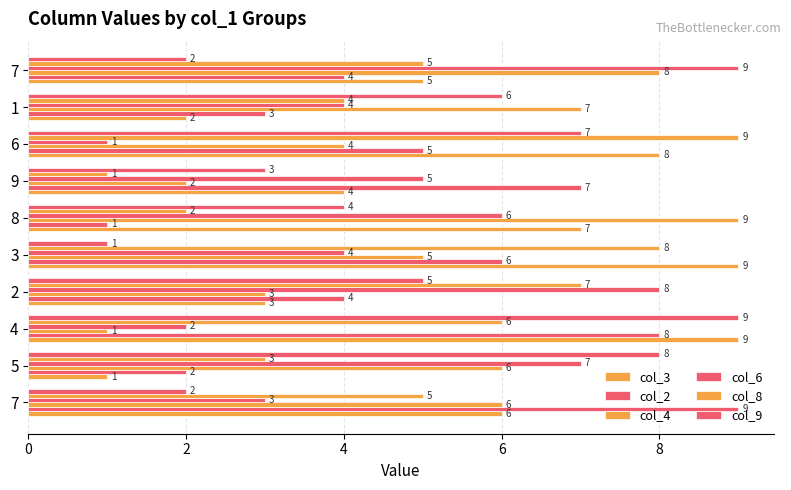

List the series in order of their peak value, lowest first.

col_3, col_2, col_4, col_6, col_8, col_9